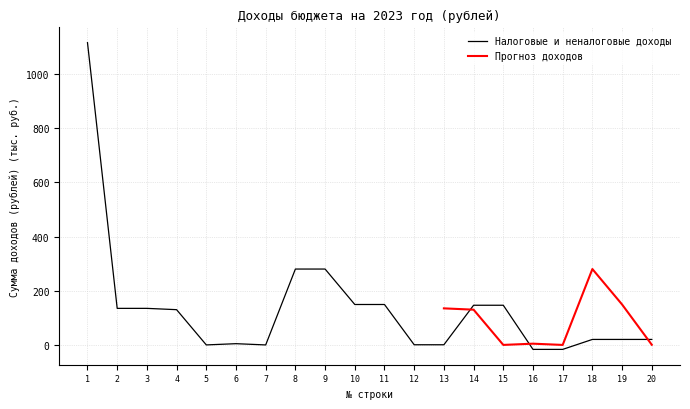

How many values are below zero?

2